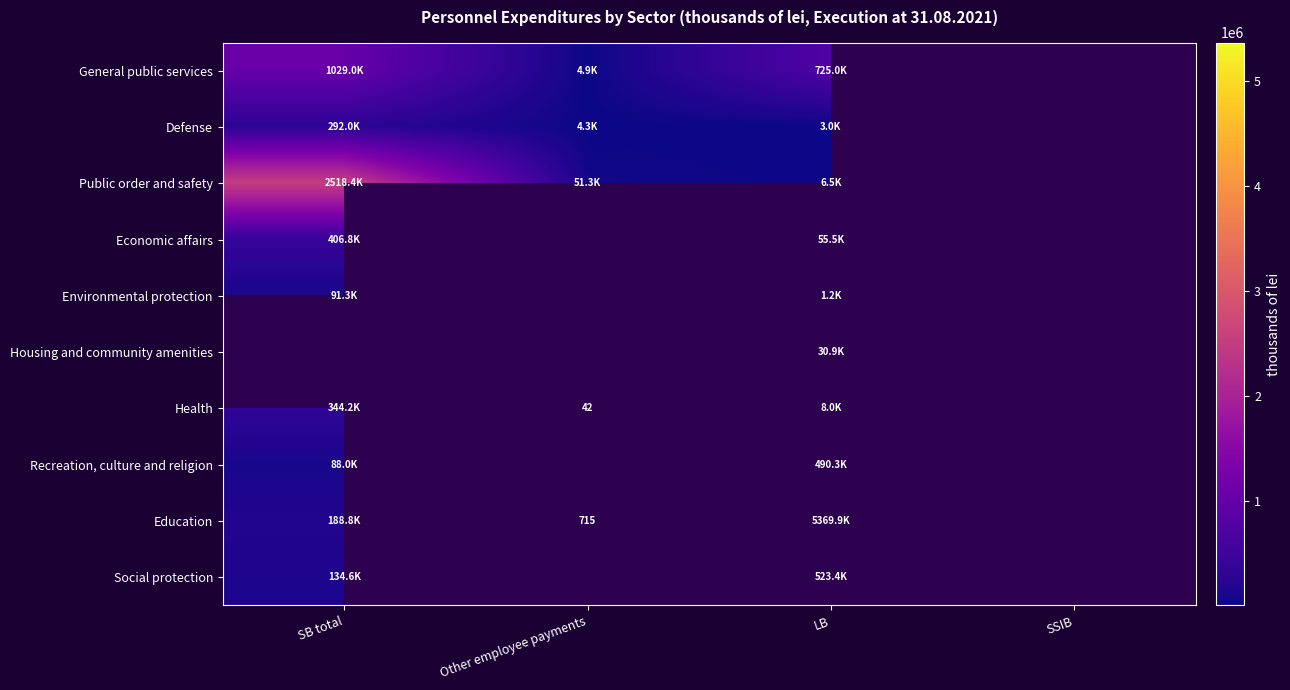

List the labels in order of Environmental protection value, largest first.

SB total, Other employee payments, LB, SSIB